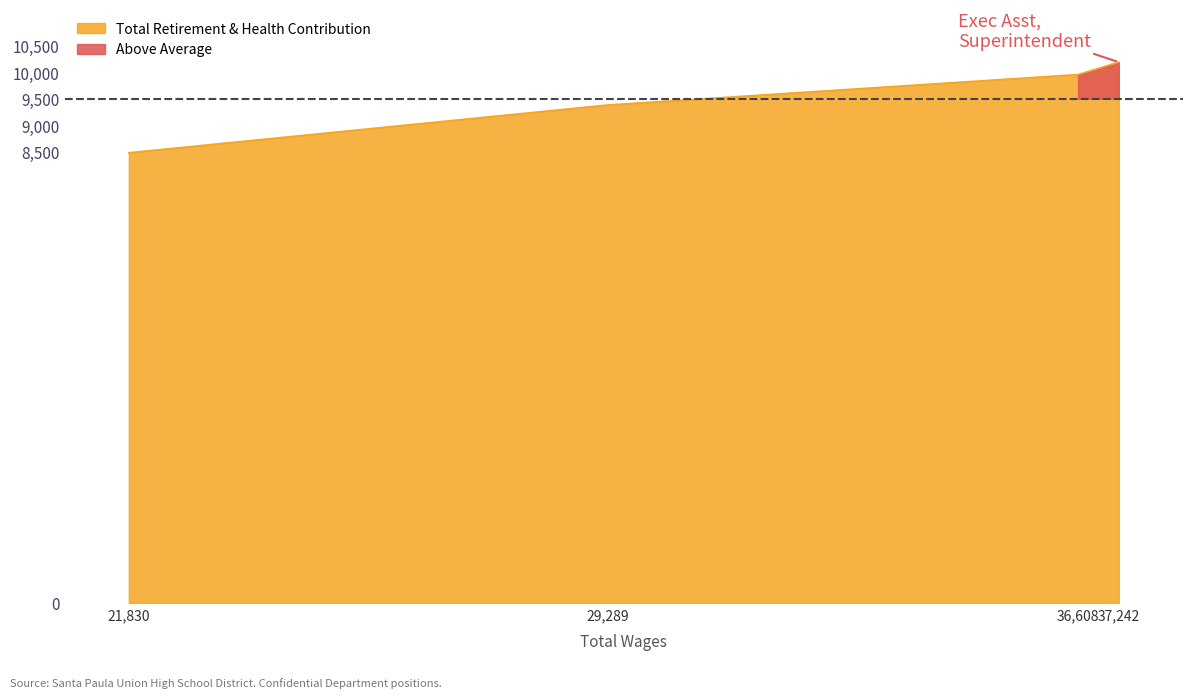

What is the greatest value displayed?

10192